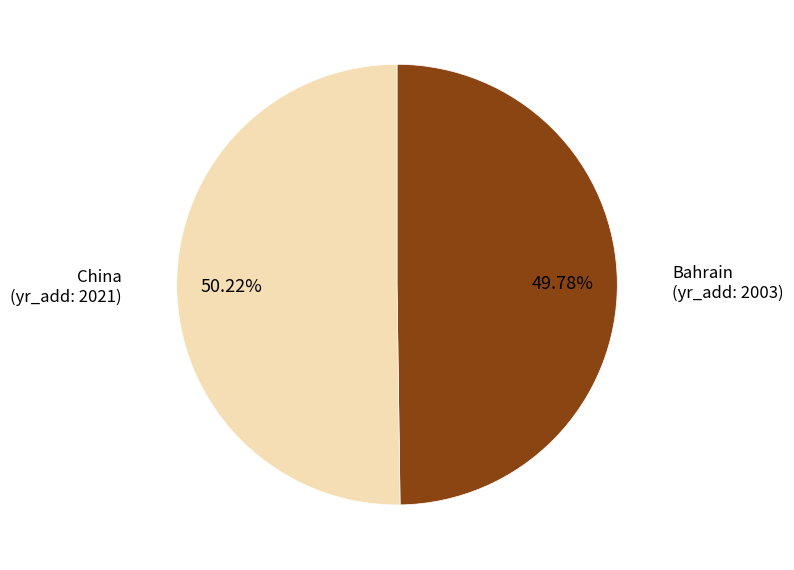

Is the sum of China and Bahrain greater than half?

Yes